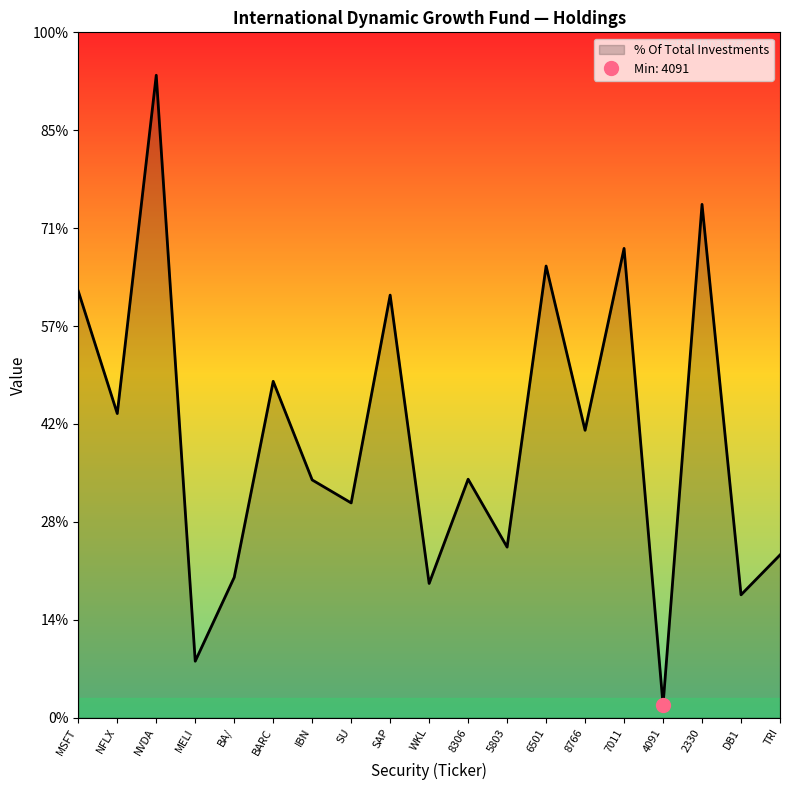

True or false: the data shows 6.6 at NVDA.

True